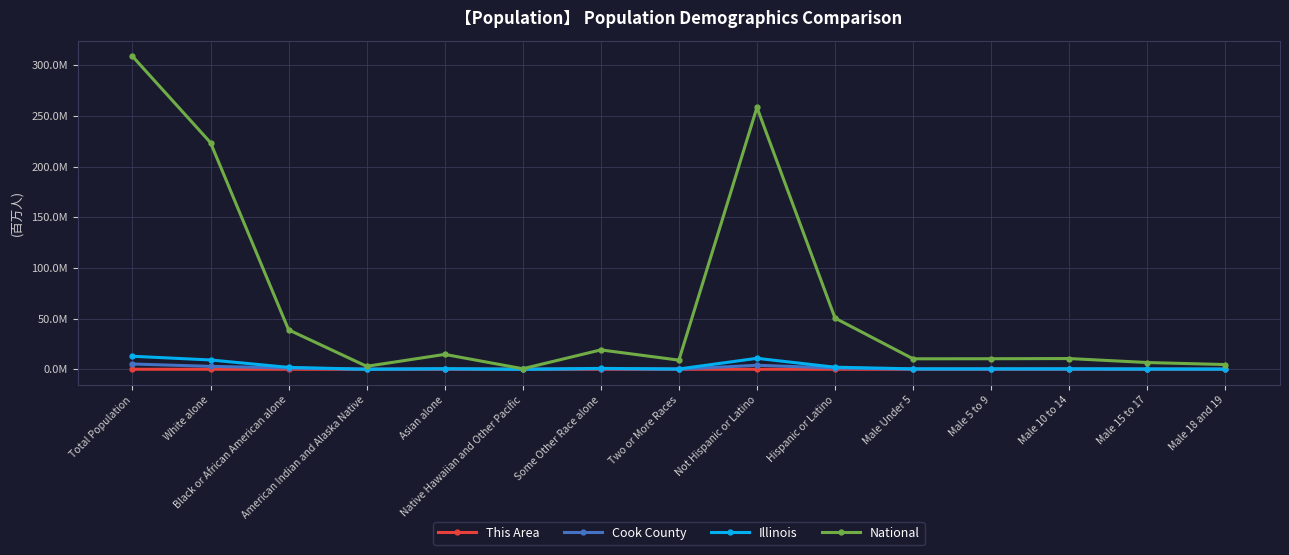

What are all the series names shown in the legend?

This Area, Cook County, Illinois, National